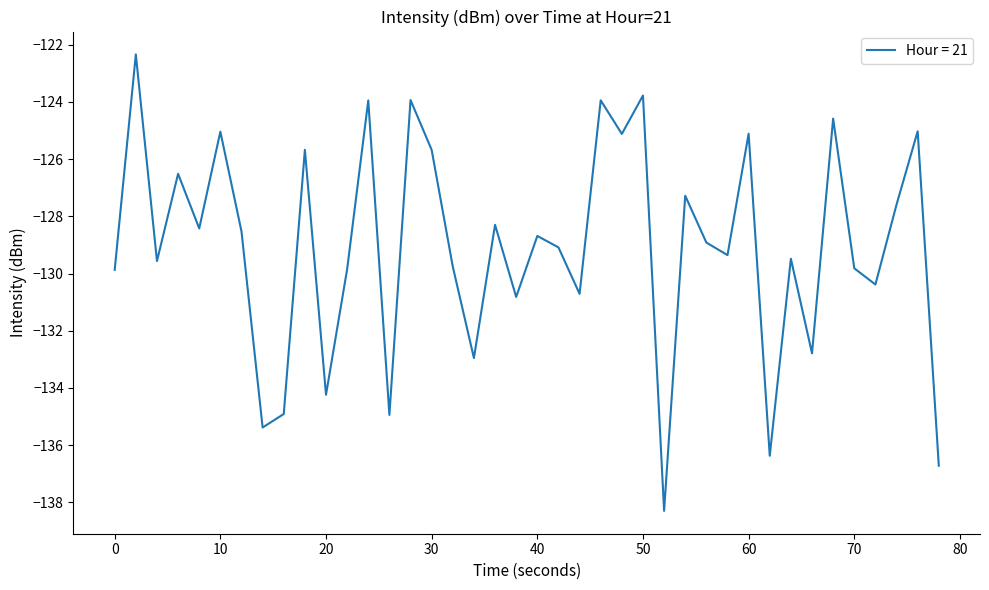

What is the difference between the maximum and minimum values?

16.0